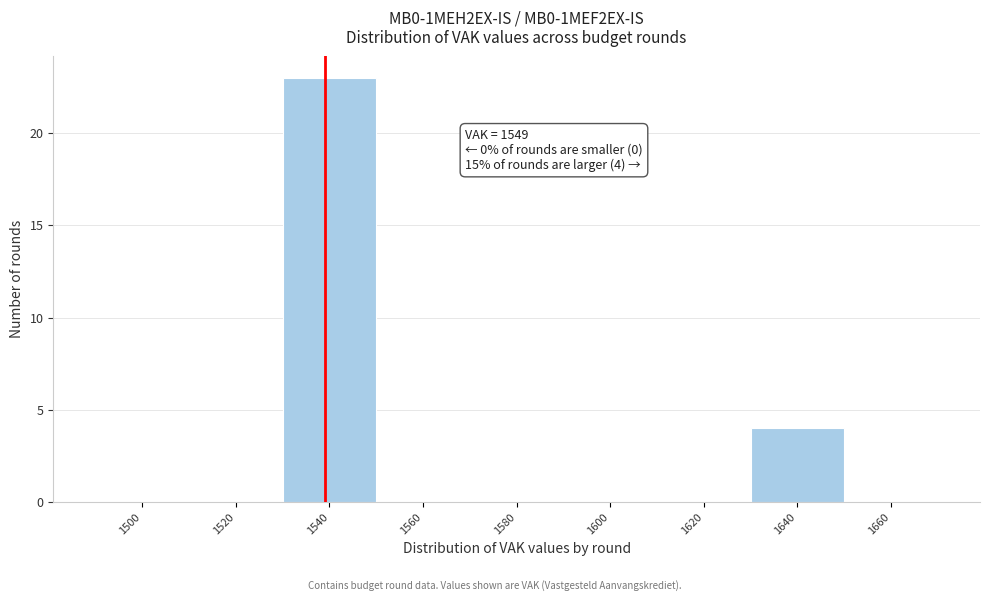

Reading left to right, transcribe all the data shown in this chart.

1500=0	1520=0	1540=23	1560=0	1580=0	1600=0	1620=0	1640=4	1660=0